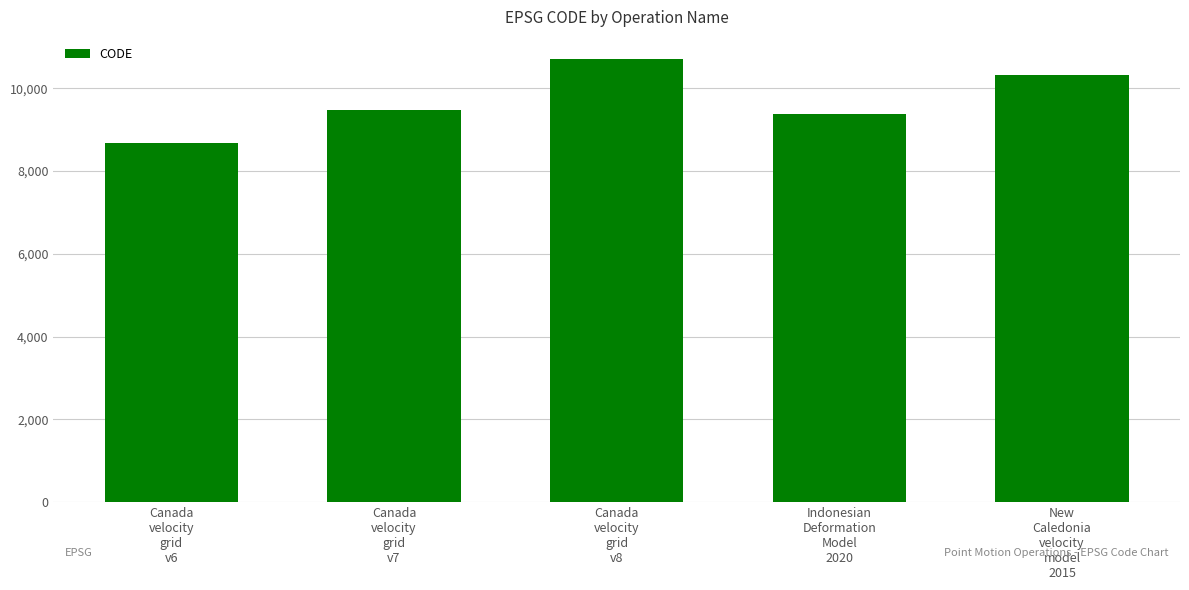

Which has a higher value, Canada
velocity
grid
v8 or Indonesian
Deformation
Model
2020?

Canada
velocity
grid
v8